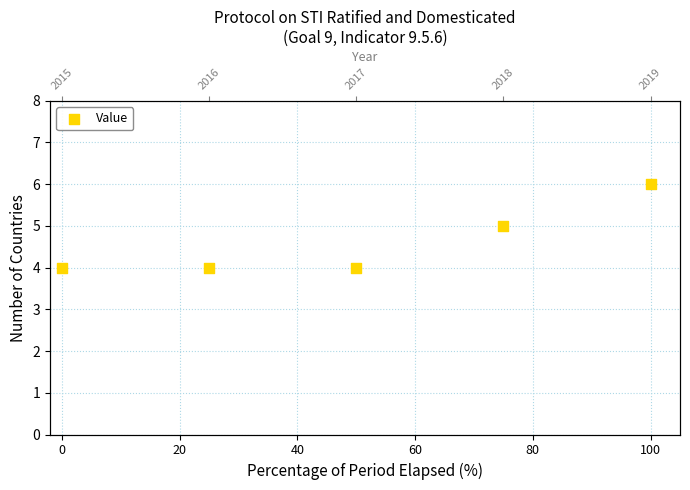

Approximately how many times larger is the value at 40 compared to 60?

0.8